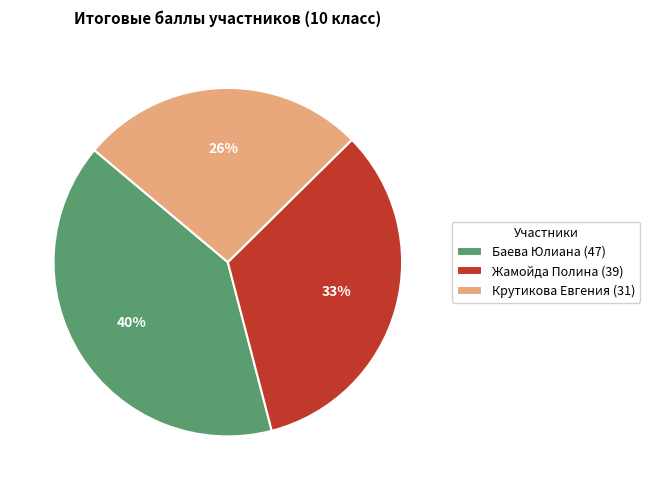

Is the sum of Баева Юлиана (47) and Жамойда Полина (39) greater than half?

Yes